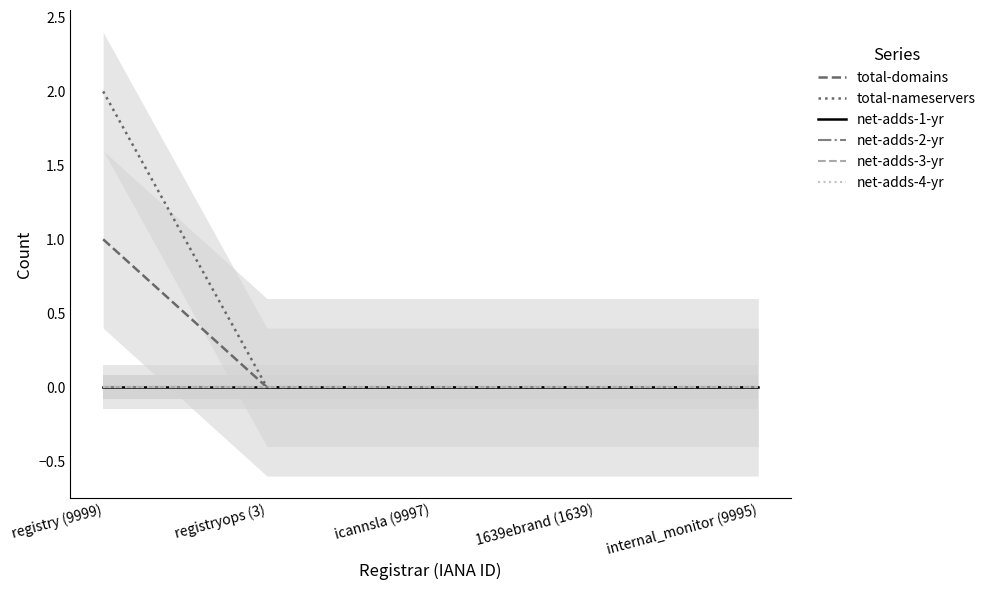

Reading left to right, what are all the values shown in this chart?

total-domains: 1	0	0	0	0
total-nameservers: 2	0	0	0	0
net-adds-1-yr: 0	0	0	0	0
net-adds-2-yr: 0	0	0	0	0
net-adds-3-yr: 0	0	0	0	0
net-adds-4-yr: 0	0	0	0	0